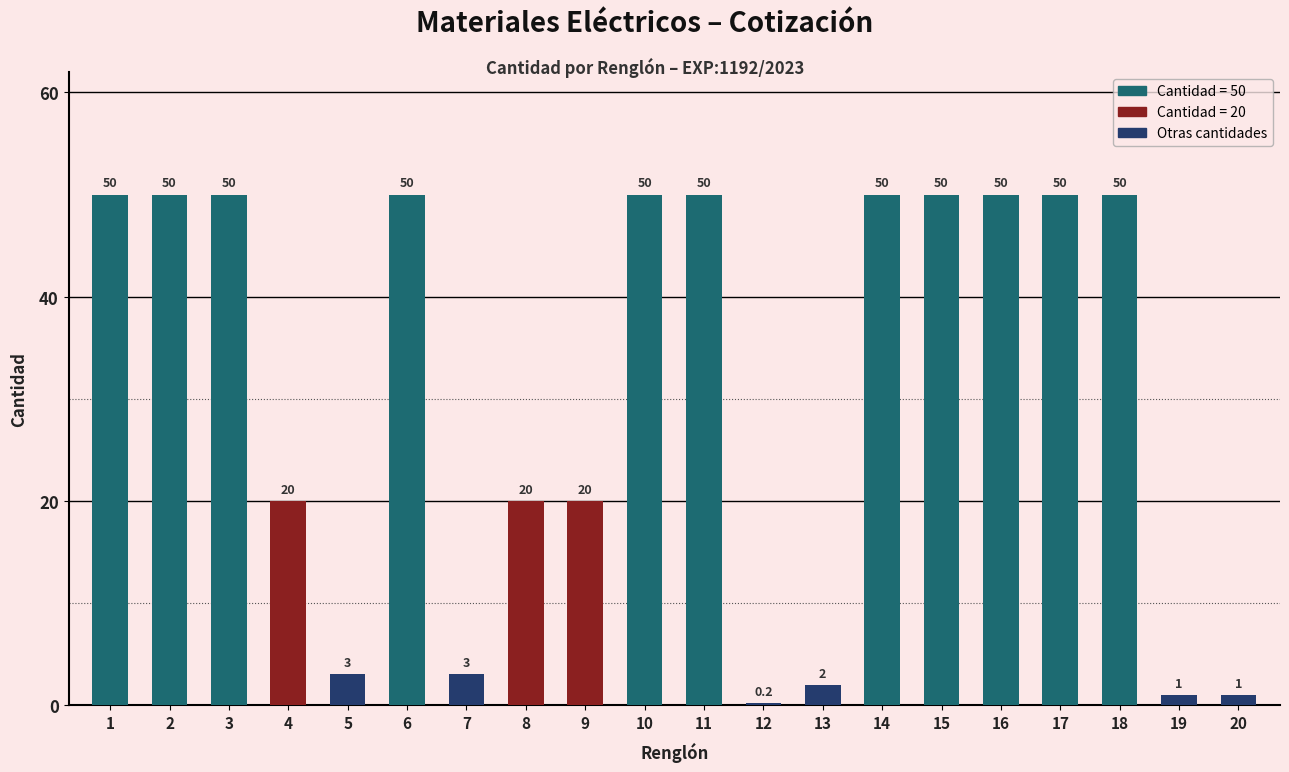

Read the value at 8.

20.0